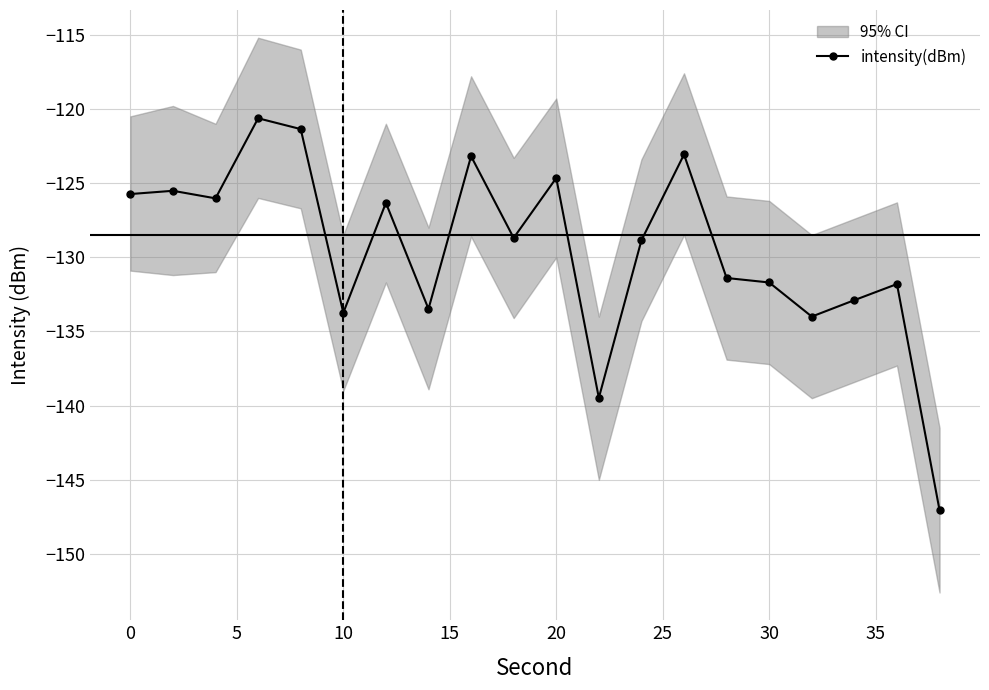

How many data points does each series have?

20